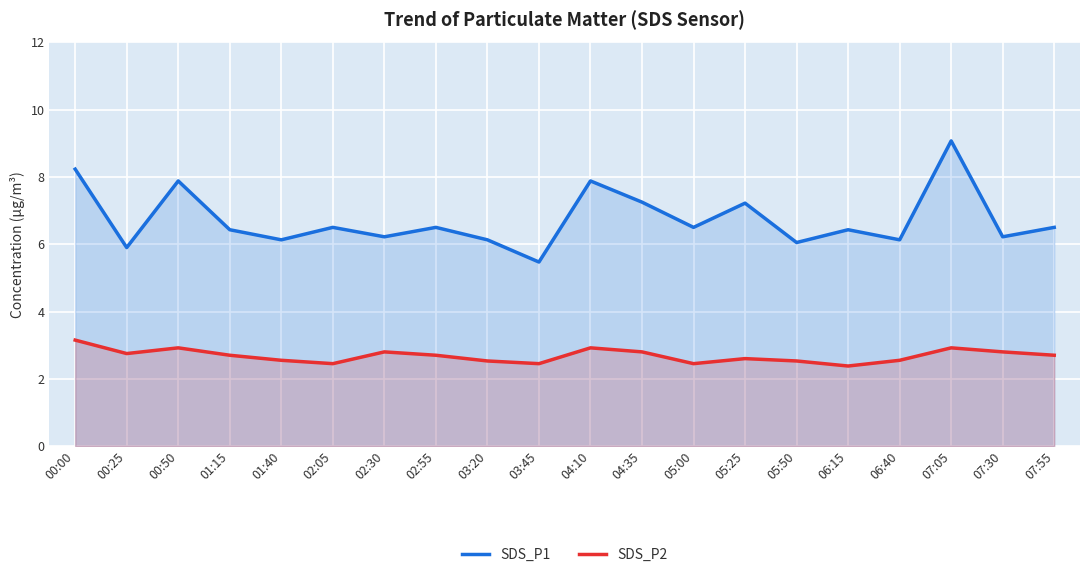

Which has a higher value, 07:55 or 06:40?

07:55